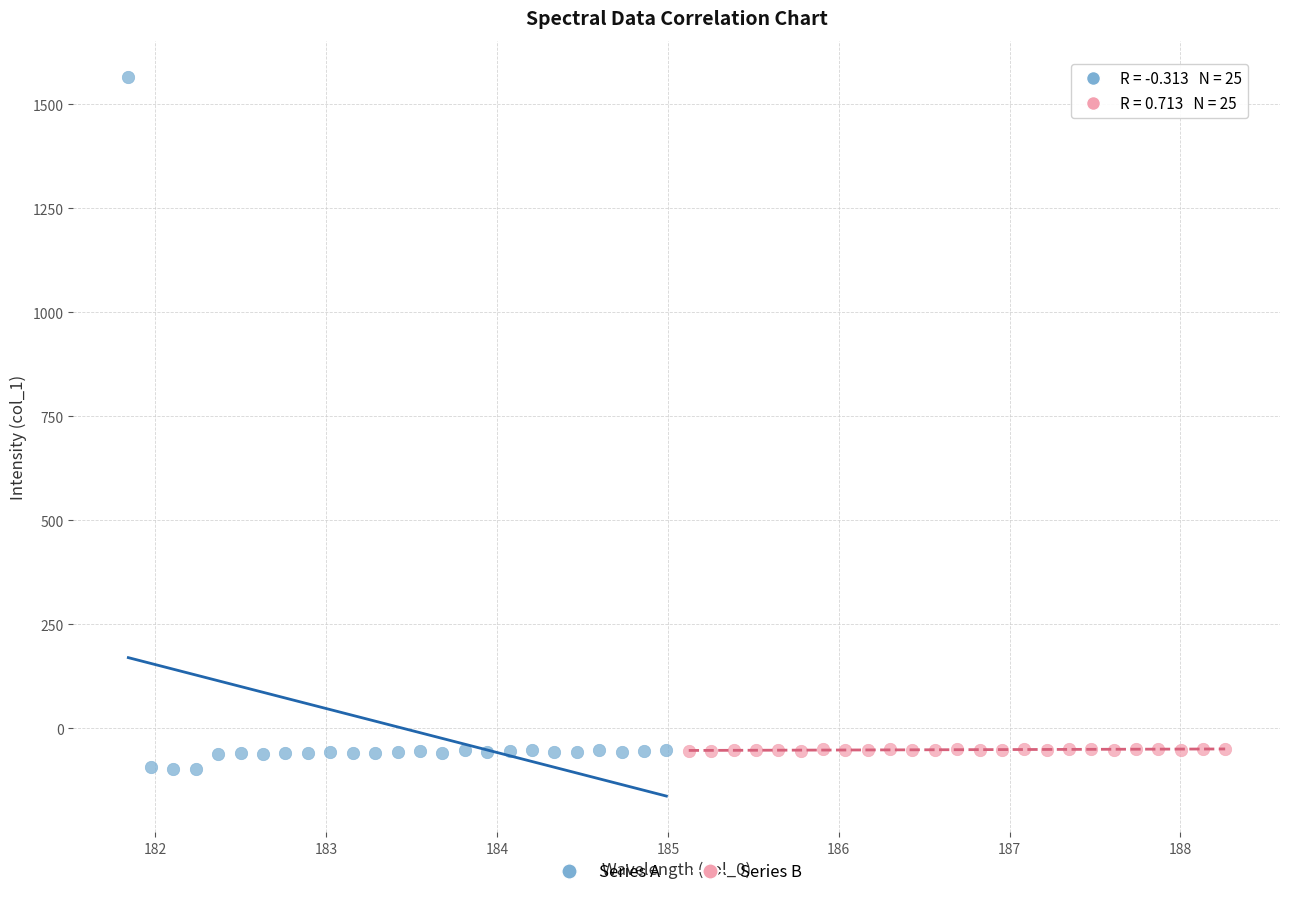

Which series contains the highest Y value?

Series A